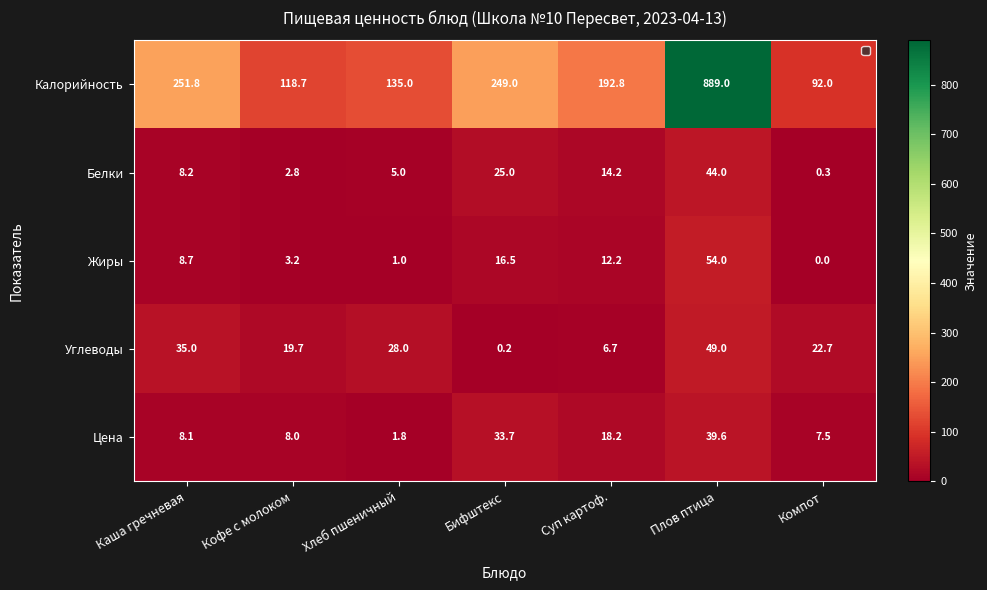

What is the total value across all series at Кофе с молоком?

152.4